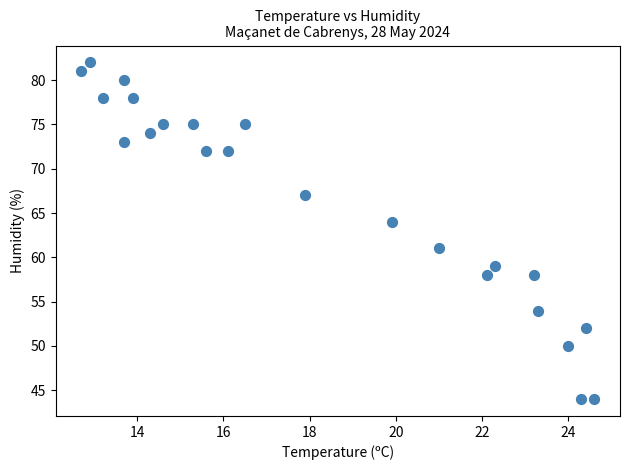

What Y value in the scatter plot is closest to 63?

64